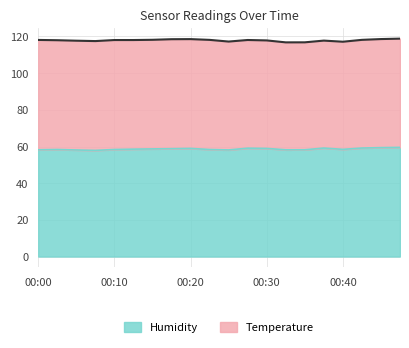

What is the change in value from 00:13 to 00:42?

+0.6